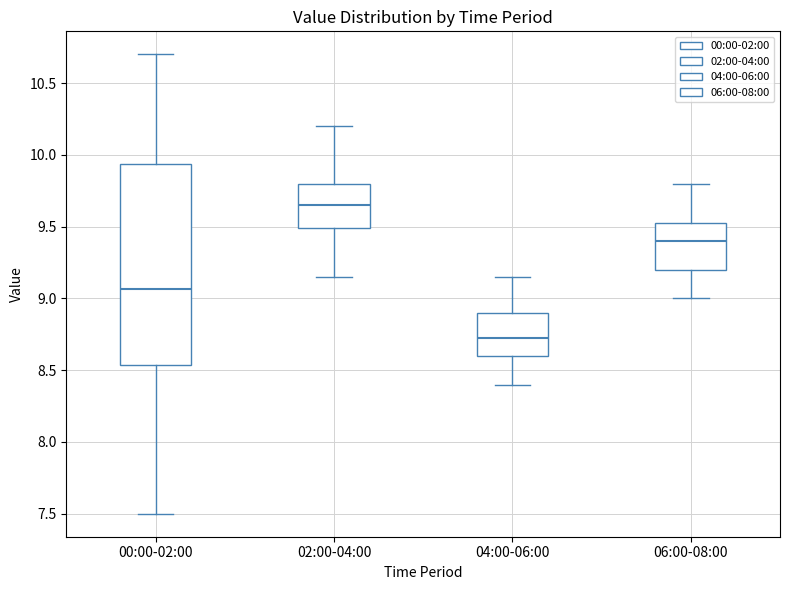

Reading left to right, read every box against the y-axis: the position of its median line, the range the box covers, and the ends of its whiskers. The values are not printed on the chart, so give them approximately, as read against the axis.

00:00-02:00: median 9.05, box 8.55 to 9.95, whiskers 7.50 to 10.70
02:00-04:00: median 9.65, box 9.50 to 9.80, whiskers 9.15 to 10.20
04:00-06:00: median 8.75, box 8.60 to 8.90, whiskers 8.40 to 9.15
06:00-08:00: median 9.40, box 9.20 to 9.55, whiskers 9.00 to 9.80